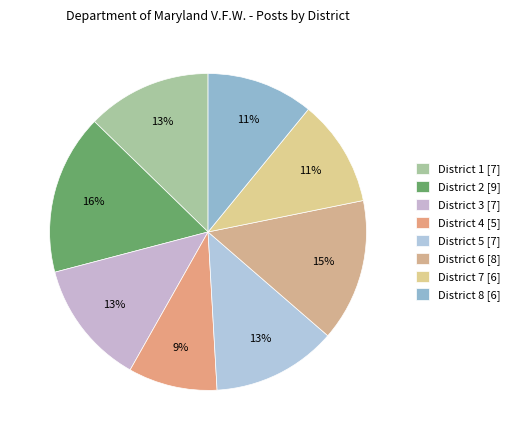

Which has a higher value, District 7 or District 1?

District 1